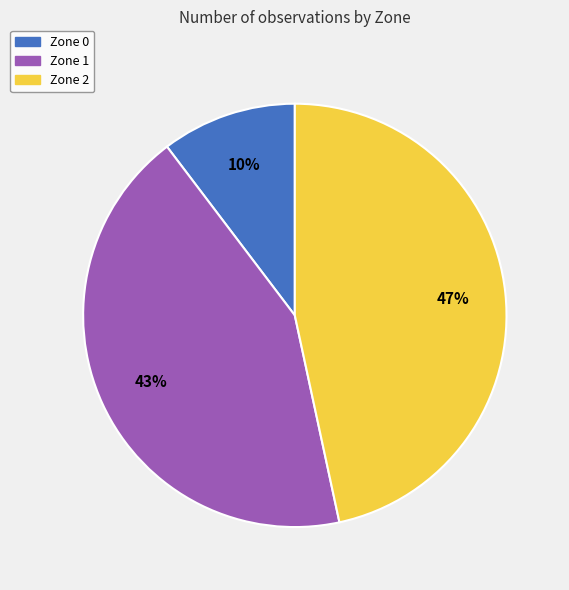

Which has a higher value, Zone 2 or Zone 0?

Zone 2